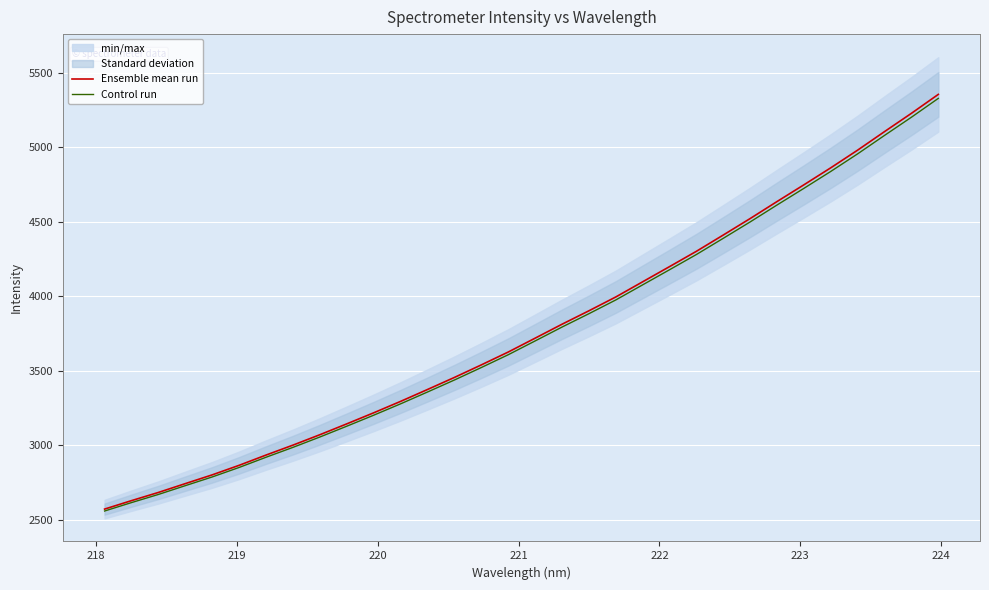

Reading left to right, transcribe all the data shown in this chart.

Ensemble mean run: 2571.2	2628.0	2682.9	2742.2	2801.0	2865.1	2933.9	3000.6	3070.4	3143.3	3217.4	3294.1	3373.8	3454.8	3538.9	3625.2	3718.2	3811.7	3901.8	3994.6	4096.6	4198.4	4301.2	4410.5	4521.0	4635.1	4747.4	4861.5	4980.1	5104.3	5226.8	5353.8
Control run: 2558.3	2614.9	2669.5	2728.5	2787.0	2850.8	2919.3	2985.6	3055.1	3127.5	3201.3	3277.7	3357.0	3437.5	3521.2	3607.0	3699.6	3792.7	3882.3	3974.7	4076.1	4177.4	4279.7	4388.5	4498.4	4611.9	4723.7	4837.2	4955.2	5078.8	5200.7	5327.0